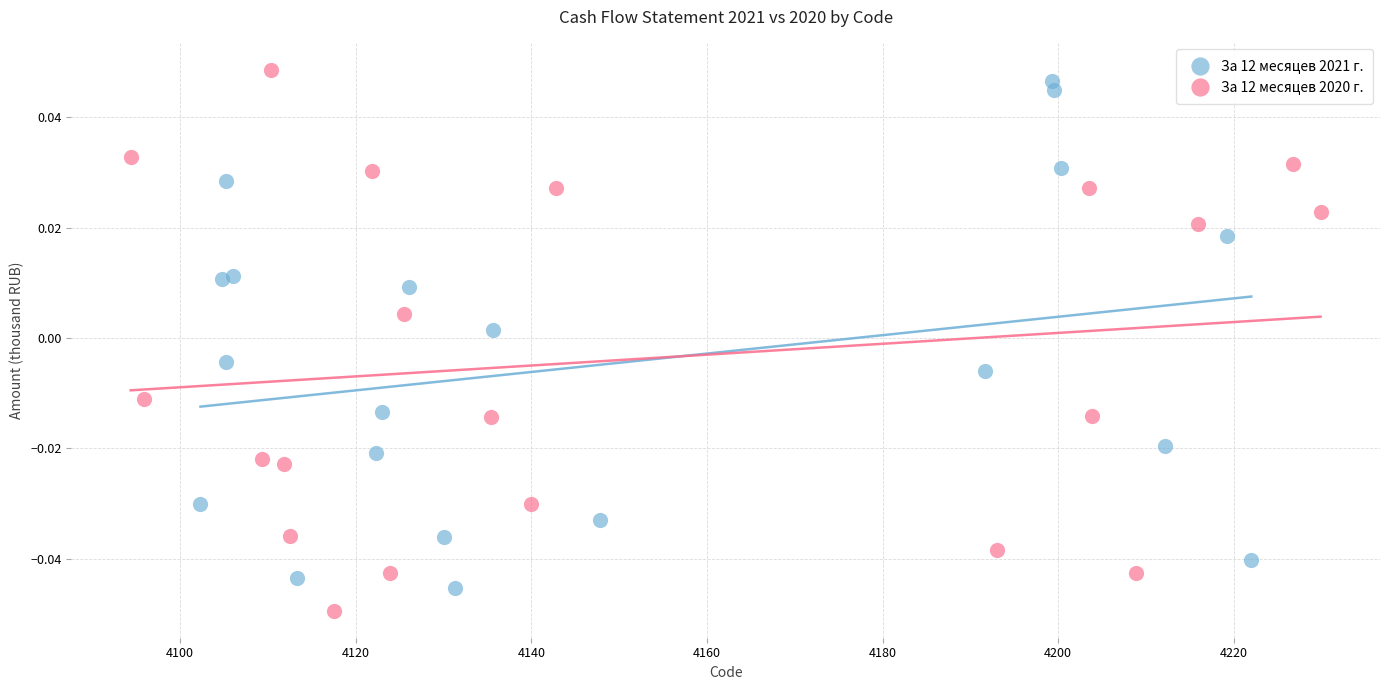

Which series contains the highest Y value?

За 12 месяцев 2020 г.